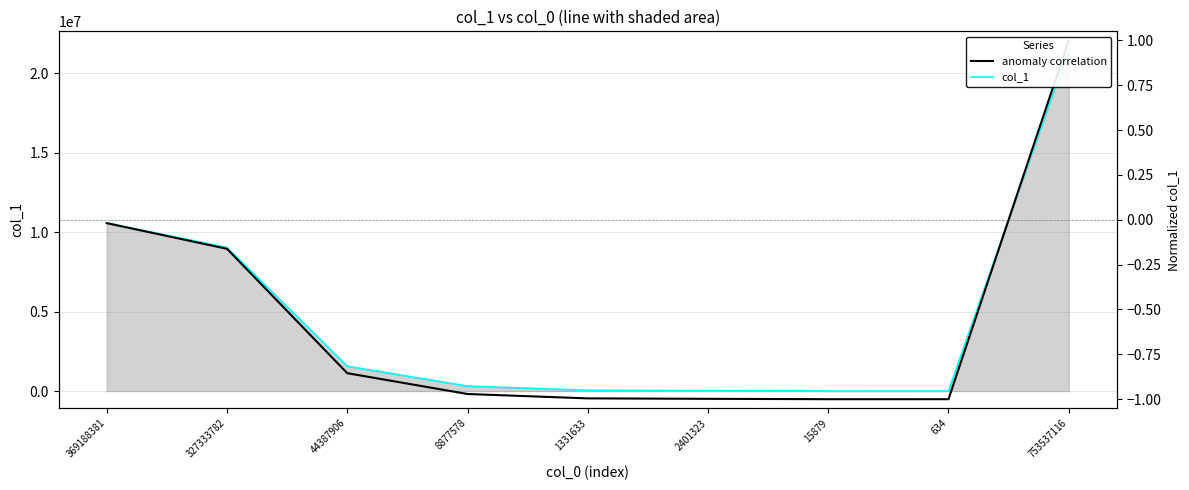

What is the sum of the anomaly correlation values at 369188381 and 15879?

-1.0